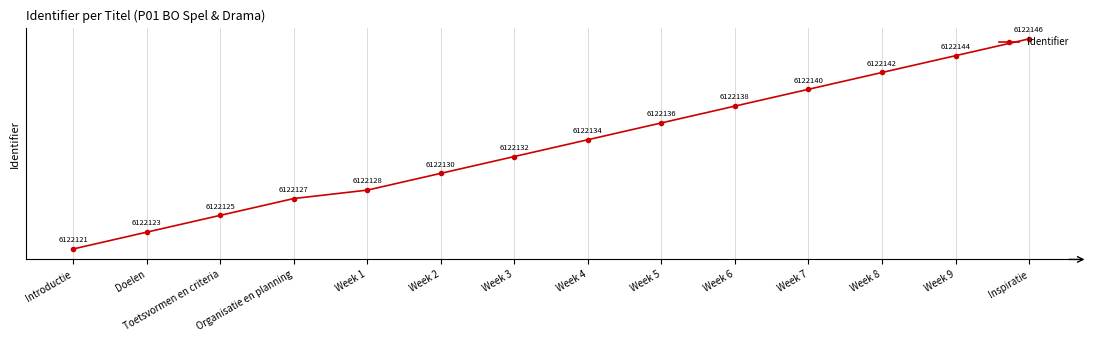

Read the value at Week 2, to the nearest 10.

6122130